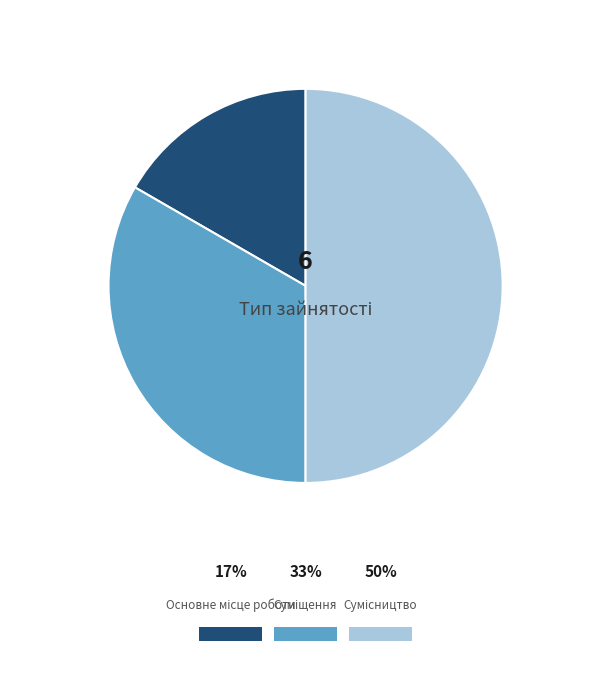

How many slices are in this pie chart?

3